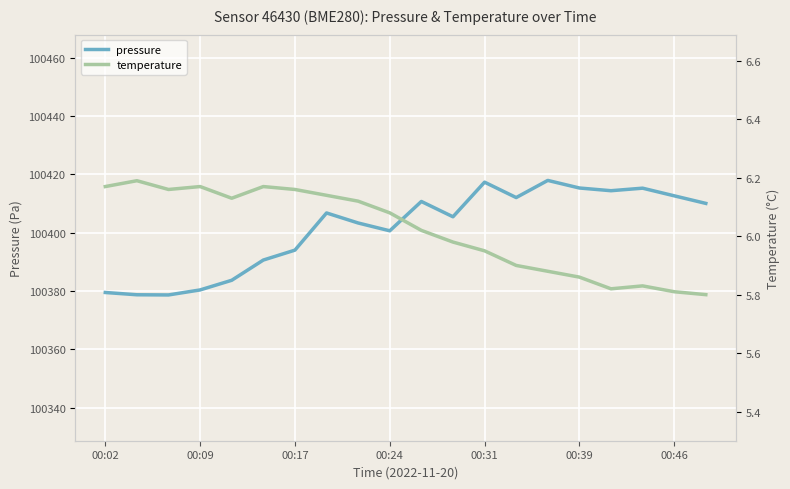

How many interior local valleys does the pressure series have?

5